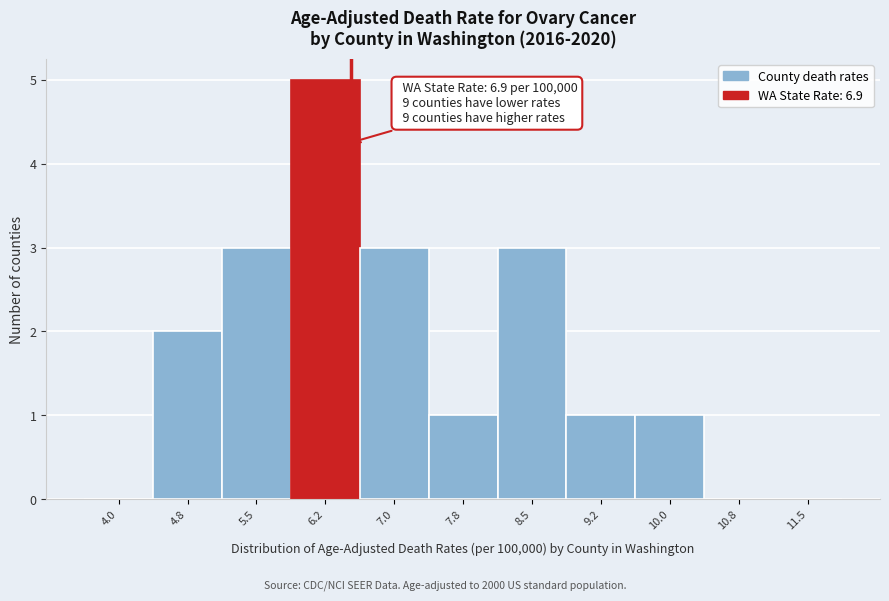

Reading left to right, what are all the values shown in this chart?

4.0=0	4.8=2	5.5=3	6.2=5	7.0=3	7.8=1	8.5=3	9.2=1	10.0=1	10.8=0	11.5=0